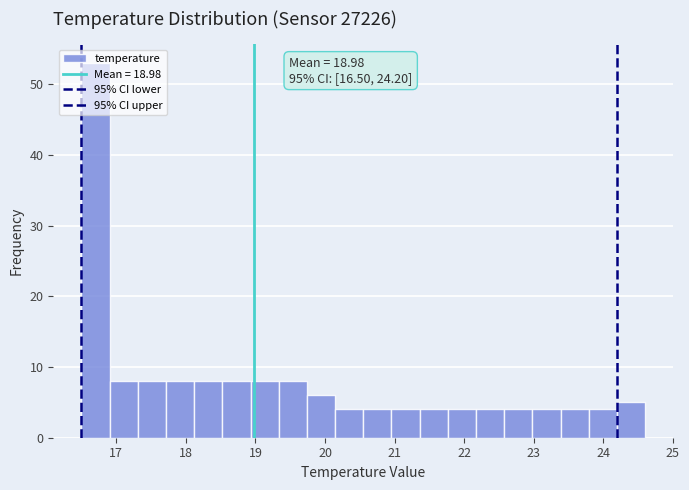

Which range on the x-axis has the tallest bar?

16.5 to 16.9